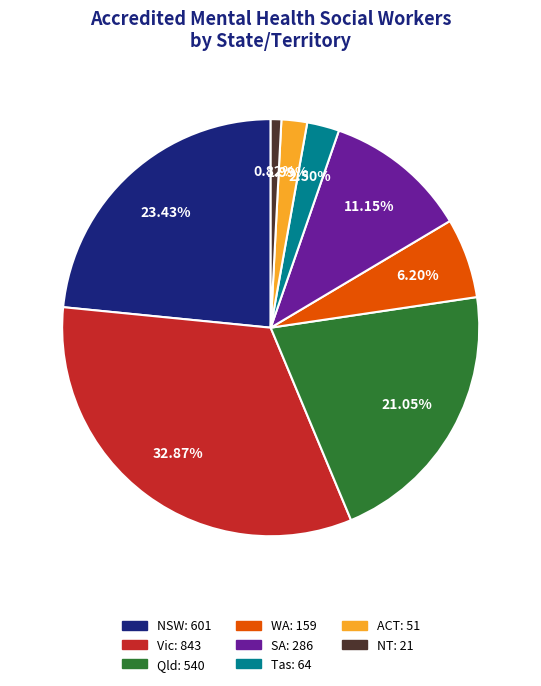

Is it true that Vic is 33% of the pie?

True